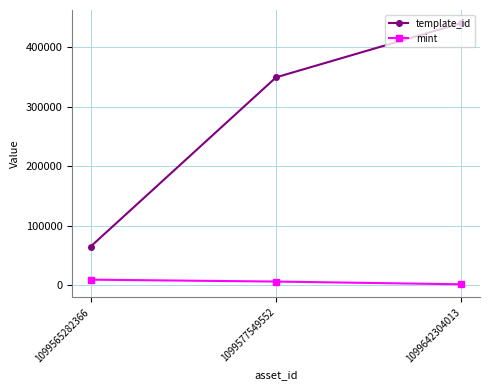

What is the difference between the highest and lowest values at 1099642304013?

439817